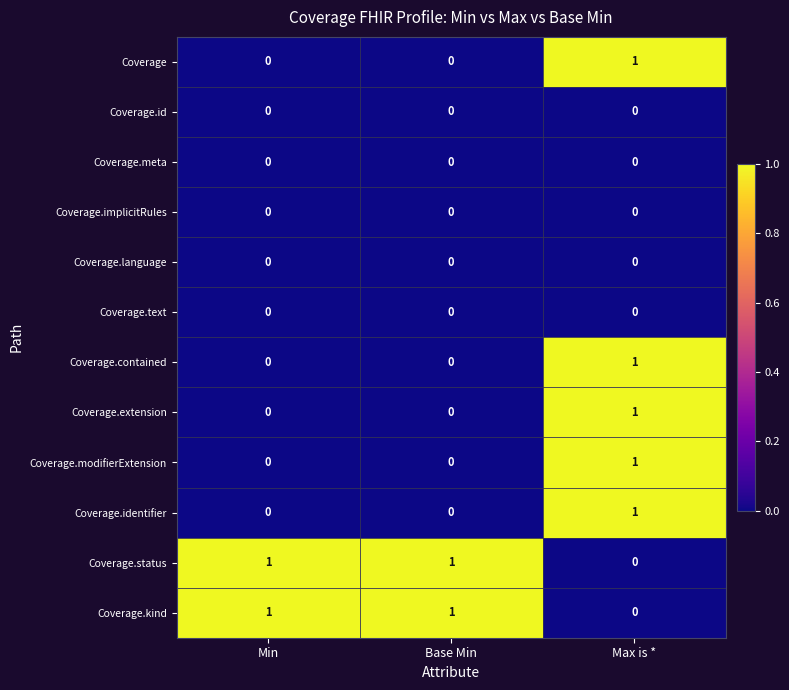

Is it true that Coverage.status equals 1 at Base Min?

True